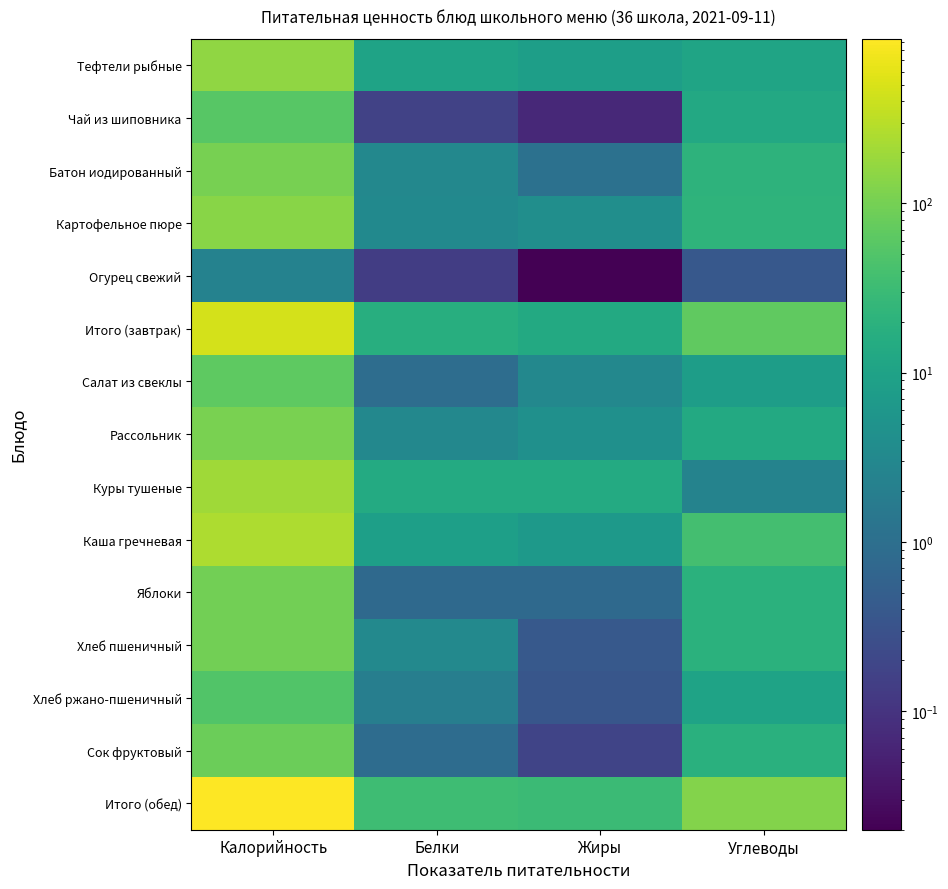

Reading right to left, list all the values displayed in this chart.

Тефтели рыбные: Углеводы=10.8	Жиры=8.3	Белки=10.4	Калорийность=159.9
Чай из шиповника: Углеводы=13.4	Жиры=0.1	Белки=0.2	Калорийность=58.1
Батон иодированный: Углеводы=20.6	Жиры=1.1	Белки=3.0	Калорийность=104.5
Картофельное пюре: Углеводы=22.2	Жиры=4.0	Белки=3.3	Калорийность=138.2
Огурец свежий: Углеводы=0.4	Жиры=0.0	Белки=0.1	Калорийность=2.4
Итого (завтрак): Углеводы=67.4	Жиры=13.5	Белки=17.0	Калорийность=463.1
Салат из свеклы: Углеводы=8.1	Жиры=3.1	Белки=0.9	Калорийность=64.1
Рассольник: Углеводы=13.8	Жиры=4.4	Белки=3.0	Калорийность=107.6
Куры тушеные: Углеводы=2.5	Жиры=14.6	Белки=14.6	Калорийность=200.2
Каша гречневая: Углеводы=38.3	Жиры=6.6	Белки=8.5	Калорийность=246.0
Яблоки: Углеводы=19.6	Жиры=0.8	Белки=0.8	Калорийность=94.0
Хлеб пшеничный: Углеводы=19.3	Жиры=0.4	Белки=3.2	Калорийность=94.0
Хлеб ржано-пшеничный: Углеводы=10.3	Жиры=0.4	Белки=2.0	Калорийность=49.6
Сок фруктовый: Углеводы=18.2	Жиры=0.2	Белки=0.9	Калорийность=82.8
Итого (обед): Углеводы=130.1	Жиры=30.4	Белки=33.9	Калорийность=938.4